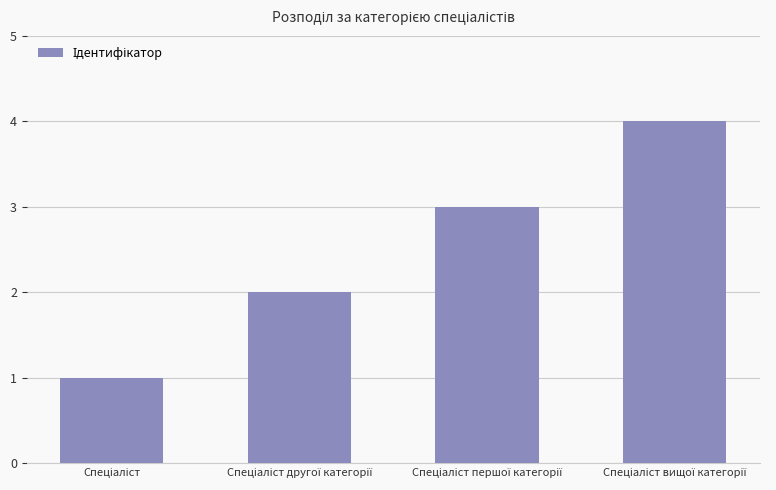

What is the minimum value shown in the chart?

1